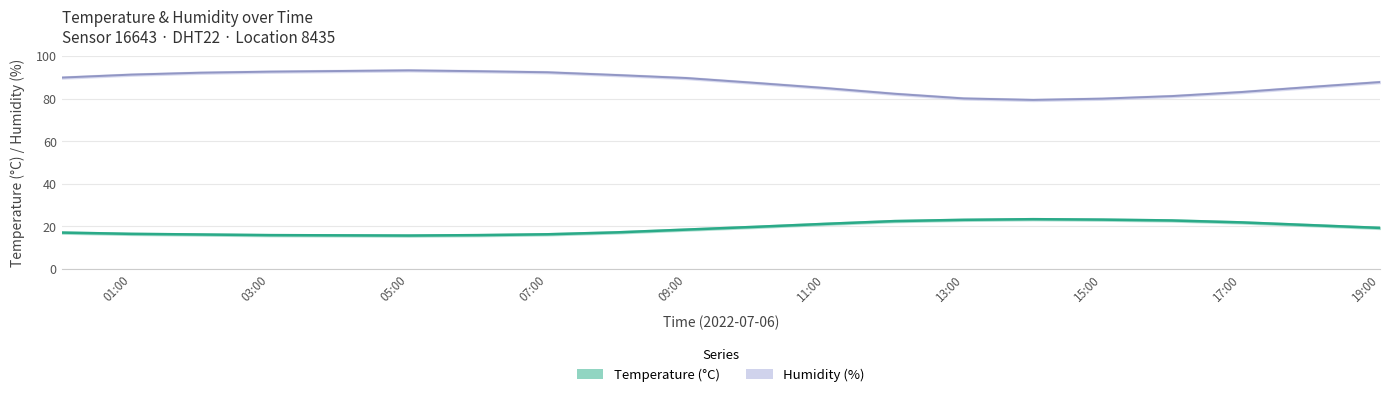

How many series are shown in this chart?

2